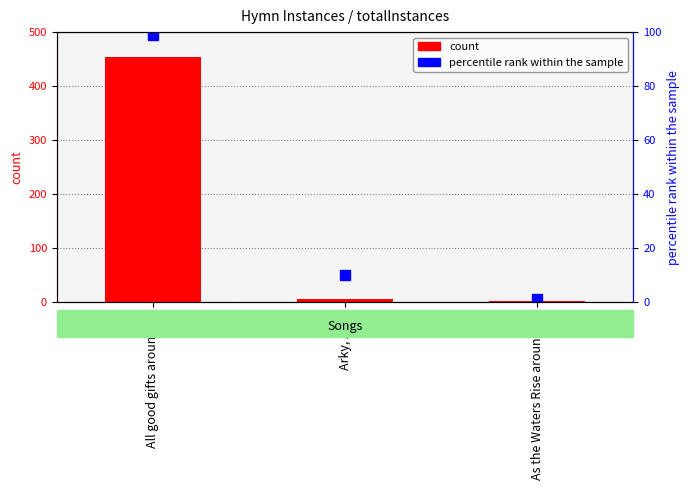

What is the sum of the values at Arky, Arky and As the Waters Rise around Us?

8